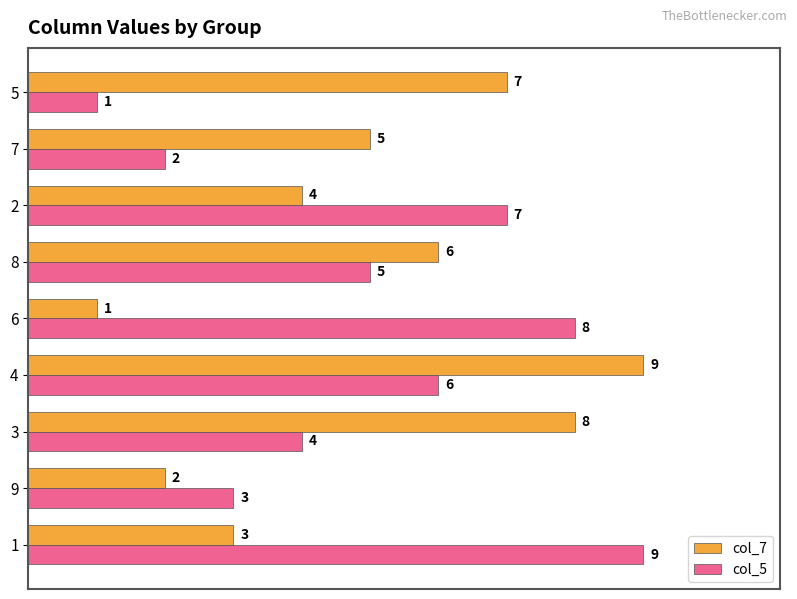

What is the difference between the second highest and minimum values in the col_7 series?

7